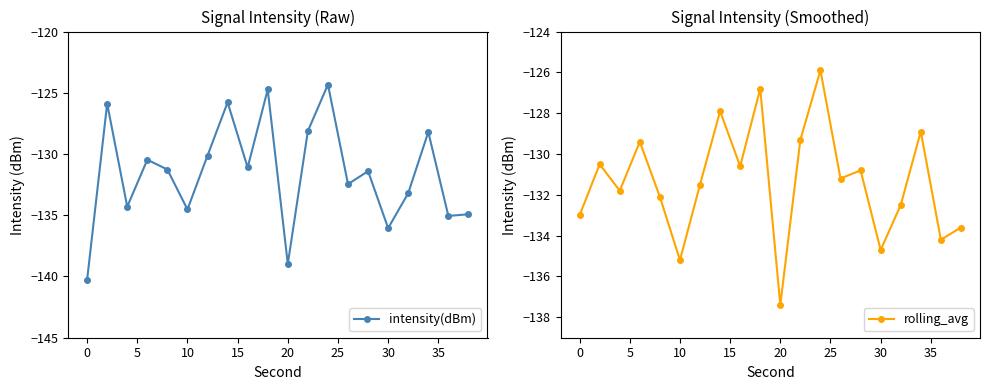

The rolling_avg series shows -130.6 at 35. True or false?

True